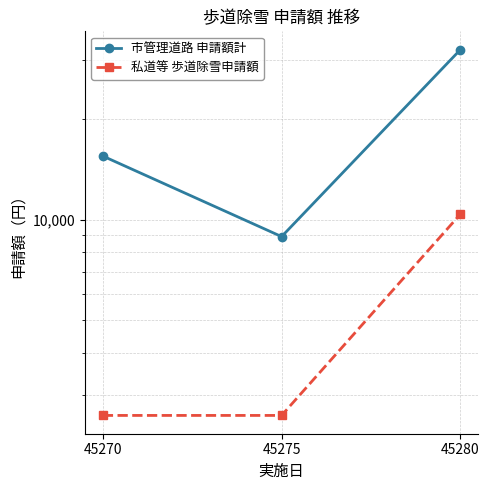

Reading left to right, transcribe all the data shown in this chart.

市管理道路 申請額計: 45270=15520	45275=8910	45280=32300
私道等 歩道除雪申請額: 45270=2600	45275=2600	45280=10400